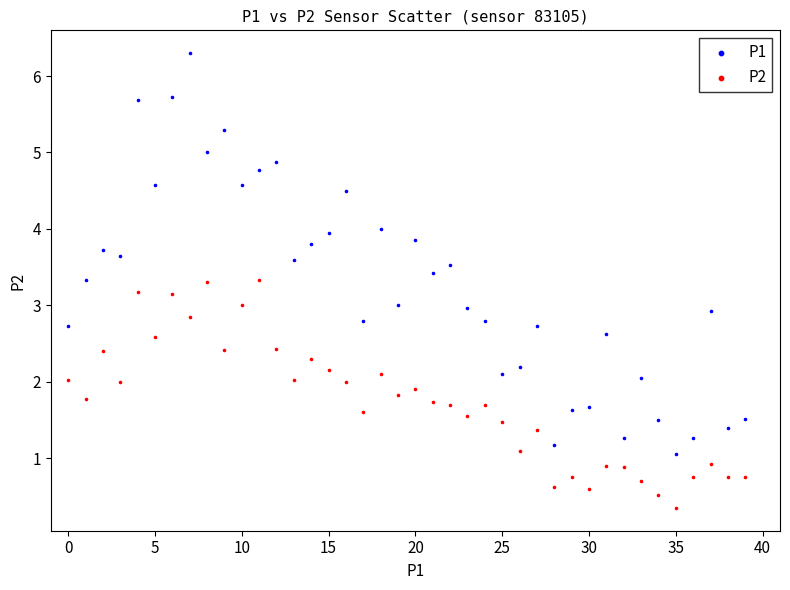

Which series has the largest Y range (max minus min)?

P1